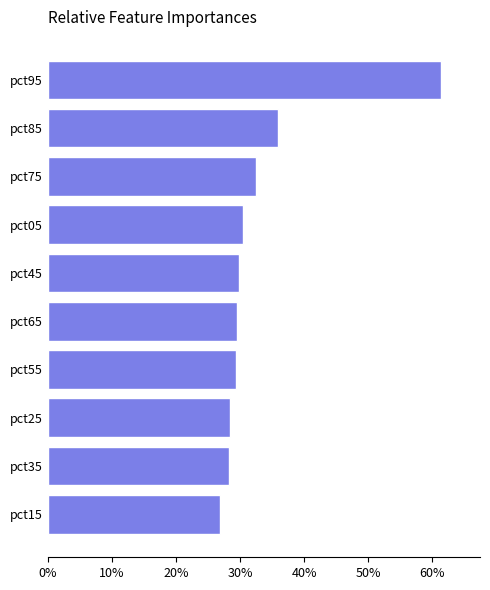

What is the smallest value displayed?

0.3